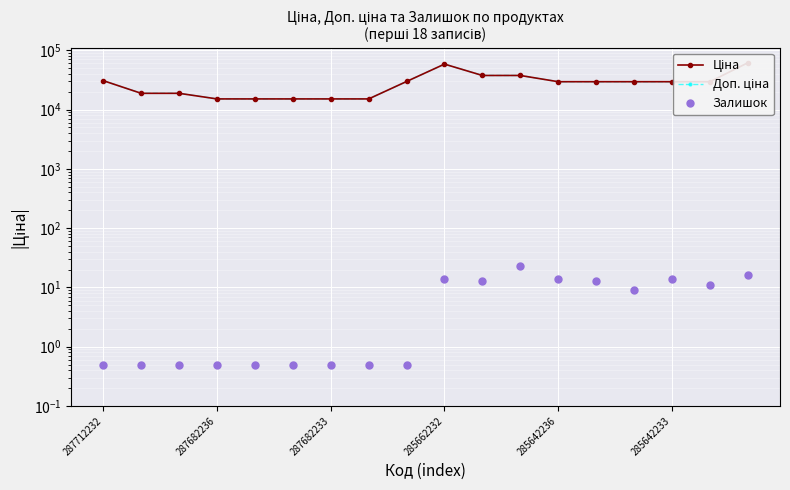

Is it true that Доп. ціна equals 6570.8 at 8?

False